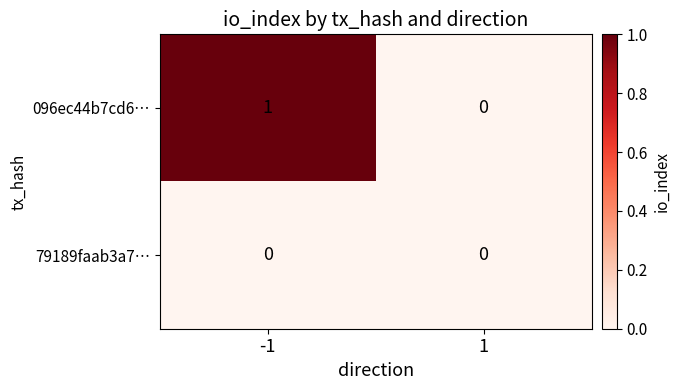

Is it true that 096ec44b7cd6… equals 1 at 1?

False